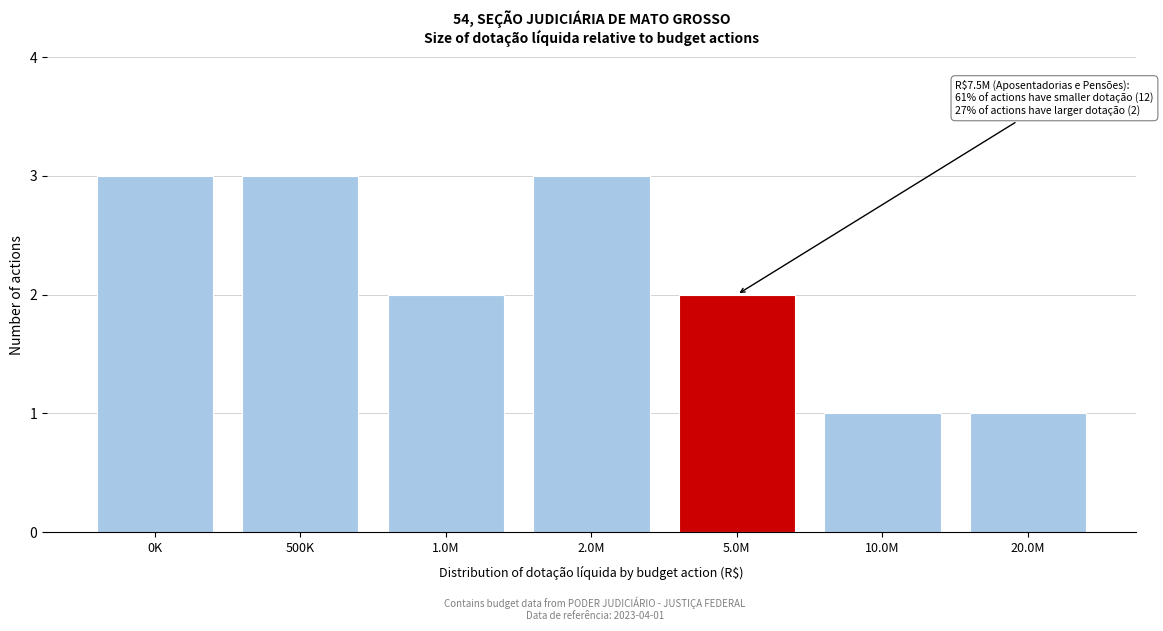

Reading left to right, what are all the values shown in this chart?

0K=3	500K=3	1.0M=2	2.0M=3	5.0M=2	10.0M=1	20.0M=1